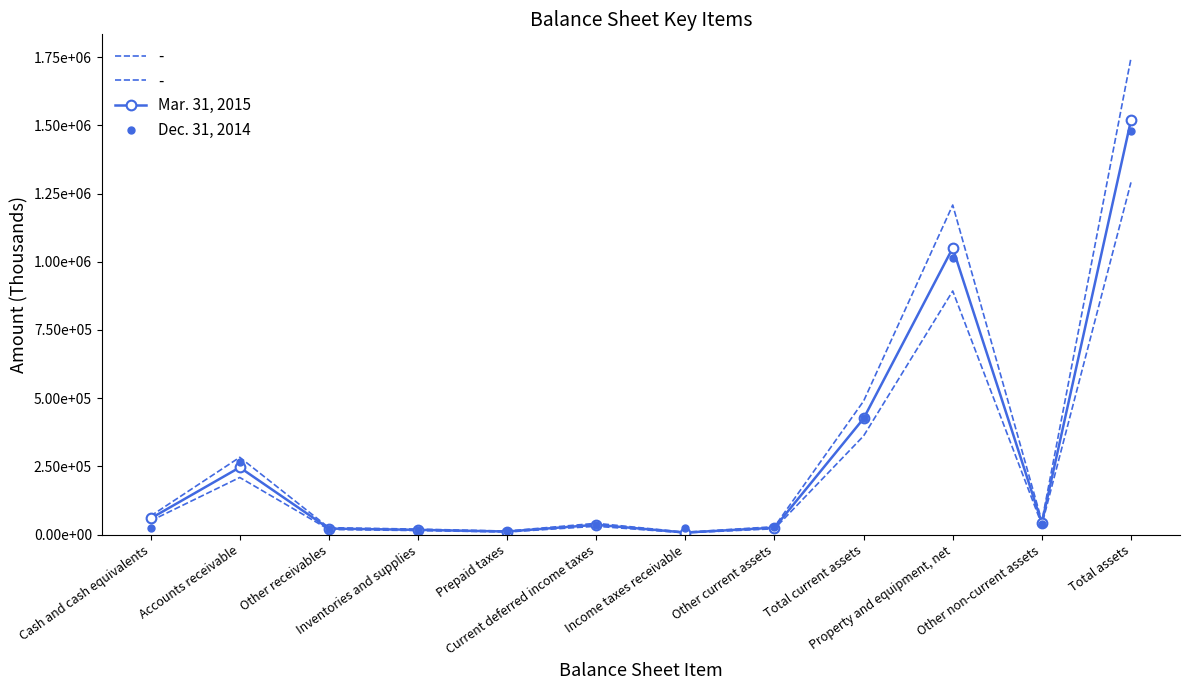

What is the average value of the Dec. 31, 2014 series?

282272